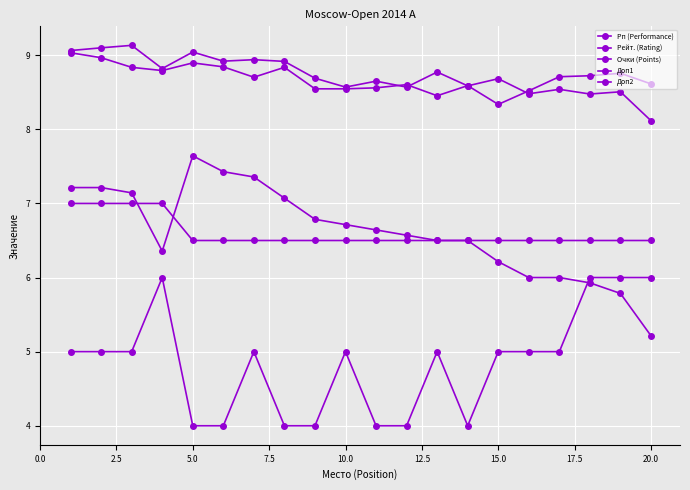

True or false: Доп2 and Рп (Performance) cross at least once.

False